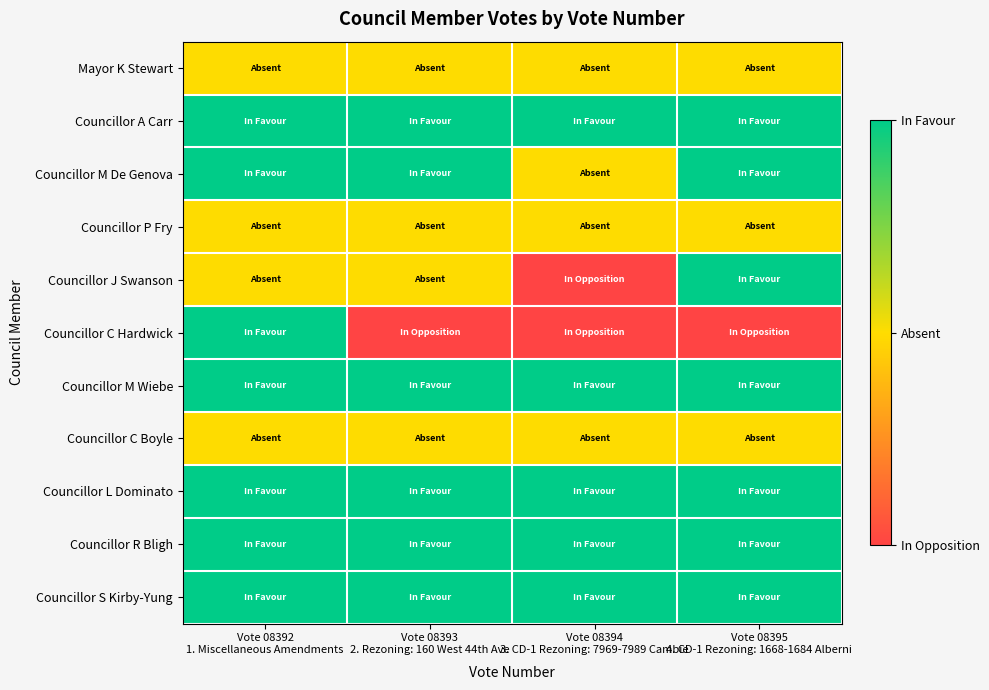

Reading left to right, extract all data points from this chart.

Mayor K Stewart: Vote 08392
1. Miscellaneous Amendments=1	Vote 08393
2. Rezoning: 160 West 44th Ave=1	Vote 08394
3. CD-1 Rezoning: 7969-7989 Cambie=1	Vote 08395
4. CD-1 Rezoning: 1668-1684 Alberni=1
Councillor A Carr: Vote 08392
1. Miscellaneous Amendments=2	Vote 08393
2. Rezoning: 160 West 44th Ave=2	Vote 08394
3. CD-1 Rezoning: 7969-7989 Cambie=2	Vote 08395
4. CD-1 Rezoning: 1668-1684 Alberni=2
Councillor M De Genova: Vote 08392
1. Miscellaneous Amendments=2	Vote 08393
2. Rezoning: 160 West 44th Ave=2	Vote 08394
3. CD-1 Rezoning: 7969-7989 Cambie=1	Vote 08395
4. CD-1 Rezoning: 1668-1684 Alberni=2
Councillor P Fry: Vote 08392
1. Miscellaneous Amendments=1	Vote 08393
2. Rezoning: 160 West 44th Ave=1	Vote 08394
3. CD-1 Rezoning: 7969-7989 Cambie=1	Vote 08395
4. CD-1 Rezoning: 1668-1684 Alberni=1
Councillor J Swanson: Vote 08392
1. Miscellaneous Amendments=1	Vote 08393
2. Rezoning: 160 West 44th Ave=1	Vote 08394
3. CD-1 Rezoning: 7969-7989 Cambie=0	Vote 08395
4. CD-1 Rezoning: 1668-1684 Alberni=2
Councillor C Hardwick: Vote 08392
1. Miscellaneous Amendments=2	Vote 08393
2. Rezoning: 160 West 44th Ave=0	Vote 08394
3. CD-1 Rezoning: 7969-7989 Cambie=0	Vote 08395
4. CD-1 Rezoning: 1668-1684 Alberni=0
Councillor M Wiebe: Vote 08392
1. Miscellaneous Amendments=2	Vote 08393
2. Rezoning: 160 West 44th Ave=2	Vote 08394
3. CD-1 Rezoning: 7969-7989 Cambie=2	Vote 08395
4. CD-1 Rezoning: 1668-1684 Alberni=2
Councillor C Boyle: Vote 08392
1. Miscellaneous Amendments=1	Vote 08393
2. Rezoning: 160 West 44th Ave=1	Vote 08394
3. CD-1 Rezoning: 7969-7989 Cambie=1	Vote 08395
4. CD-1 Rezoning: 1668-1684 Alberni=1
Councillor L Dominato: Vote 08392
1. Miscellaneous Amendments=2	Vote 08393
2. Rezoning: 160 West 44th Ave=2	Vote 08394
3. CD-1 Rezoning: 7969-7989 Cambie=2	Vote 08395
4. CD-1 Rezoning: 1668-1684 Alberni=2
Councillor R Bligh: Vote 08392
1. Miscellaneous Amendments=2	Vote 08393
2. Rezoning: 160 West 44th Ave=2	Vote 08394
3. CD-1 Rezoning: 7969-7989 Cambie=2	Vote 08395
4. CD-1 Rezoning: 1668-1684 Alberni=2
Councillor S Kirby-Yung: Vote 08392
1. Miscellaneous Amendments=2	Vote 08393
2. Rezoning: 160 West 44th Ave=2	Vote 08394
3. CD-1 Rezoning: 7969-7989 Cambie=2	Vote 08395
4. CD-1 Rezoning: 1668-1684 Alberni=2